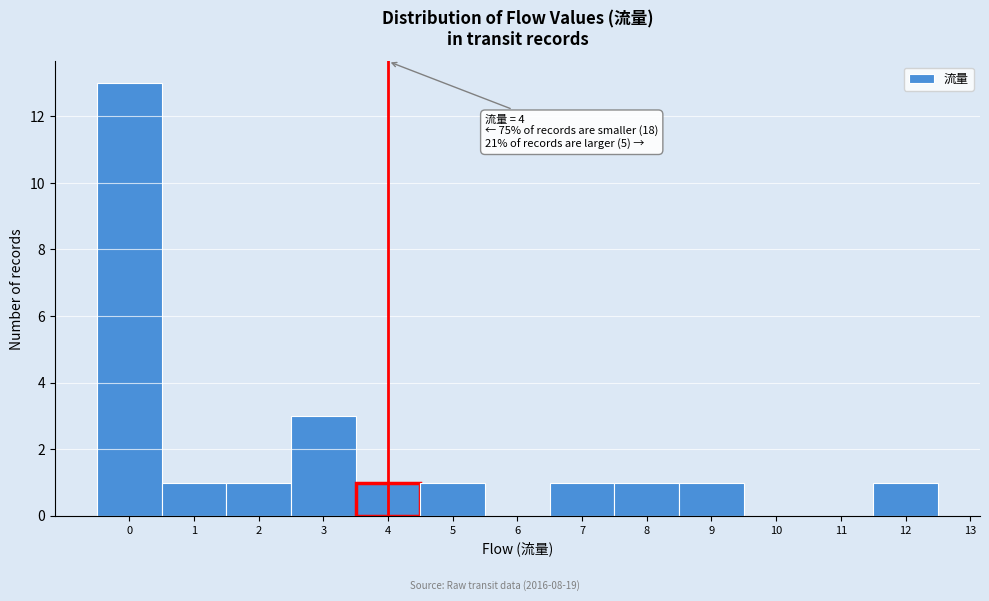

Which range on the x-axis has the tallest bar?

-0.5 to 0.5